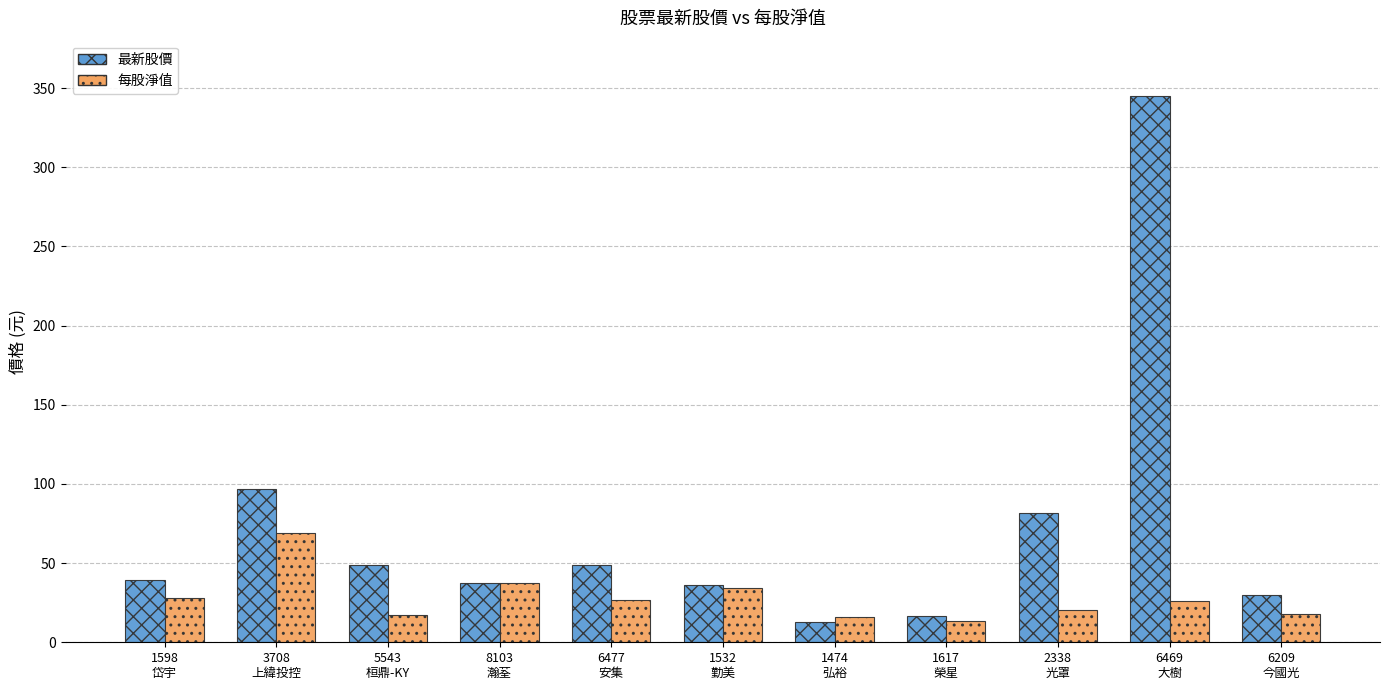

List the series in order of their overall mean, highest first.

最新股價, 每股淨值